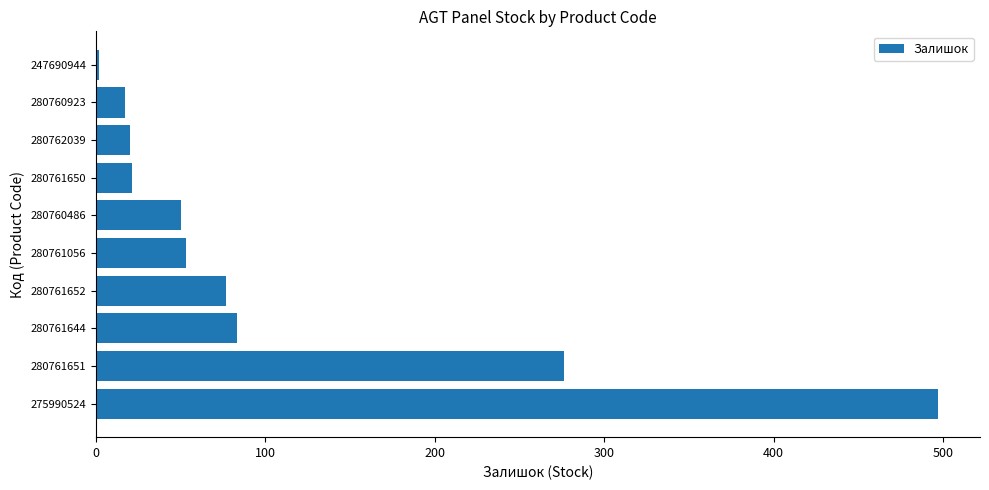

True or false: the data shows 112 at 280761644.

False